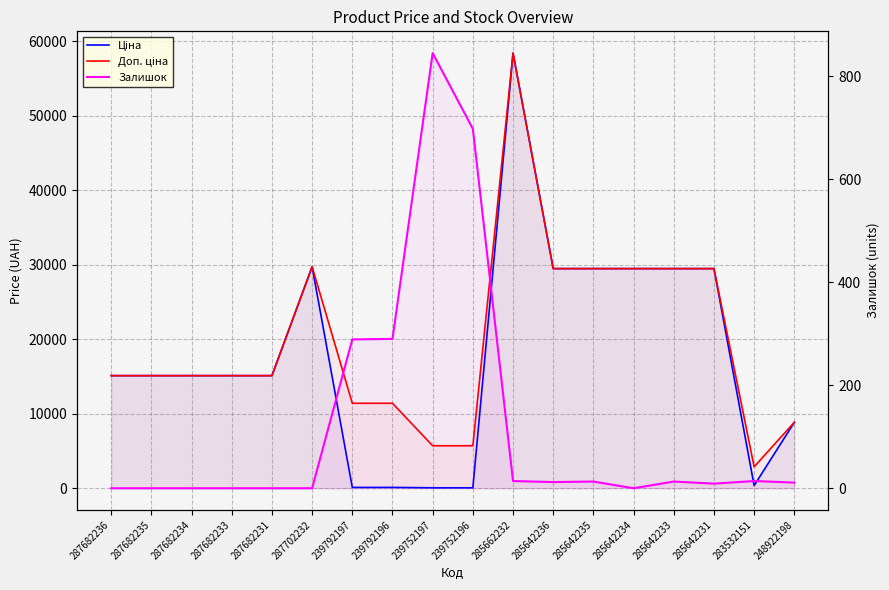

Is the value of Ціна at 283532151 greater than the value of Доп. ціна at 287682234?

No